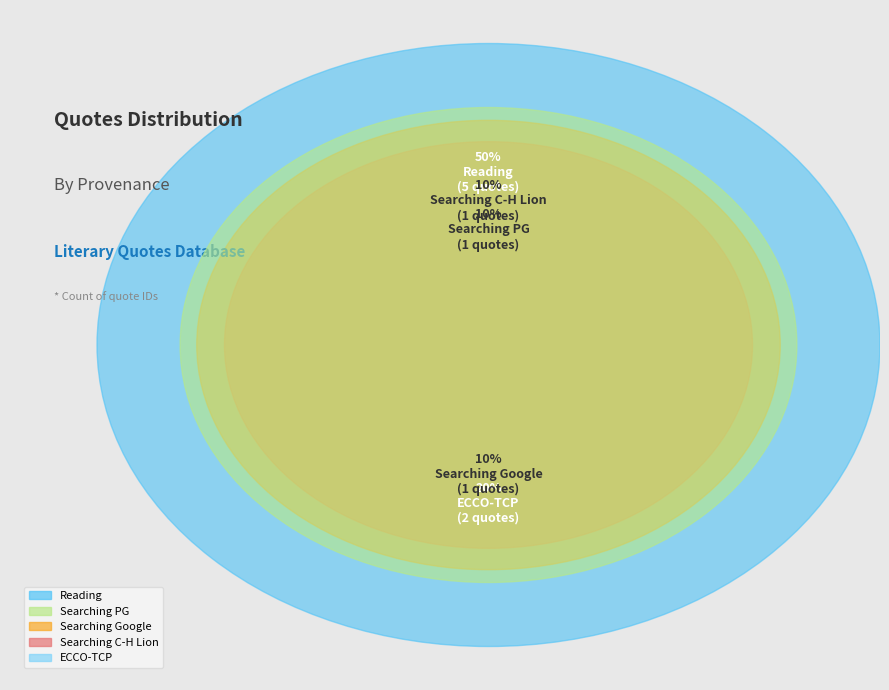

Is it true that Even there (no theme) is 1% of the pie?

False